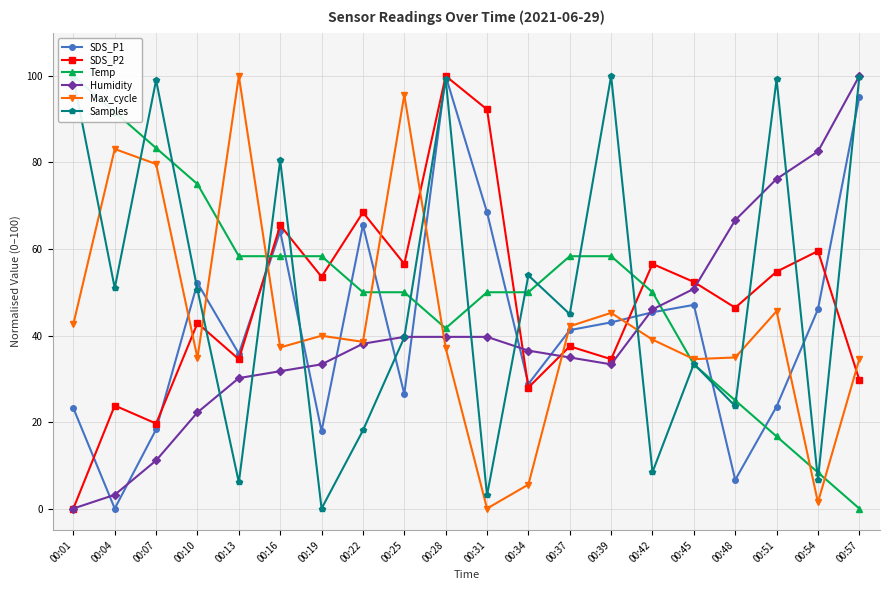

Which series has the largest total across all categories?

Temp